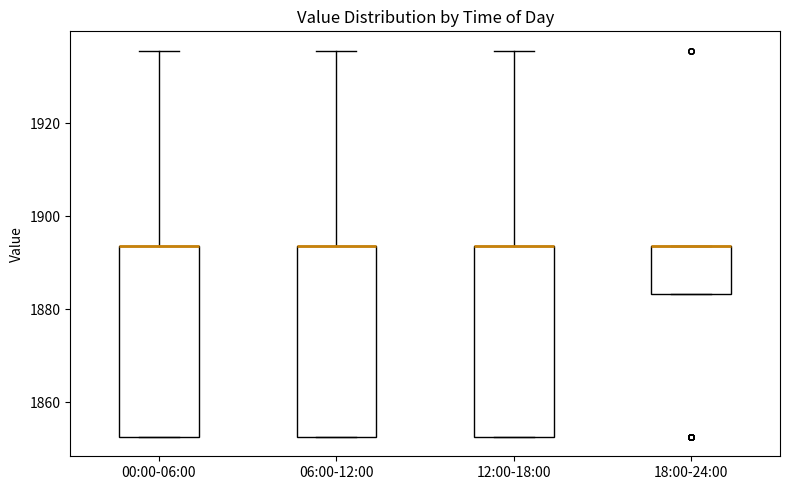

Where does the upper whisker of the box for 00:00-06:00 end on the y-axis? The values are not printed on the chart, so give them approximately, as read against the axis.

1936